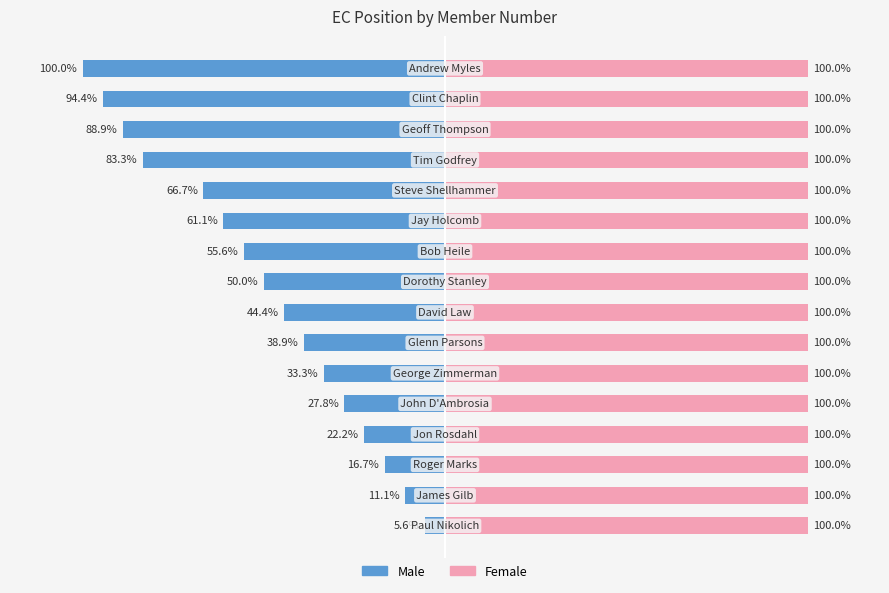

How many bars are there in each group?

2